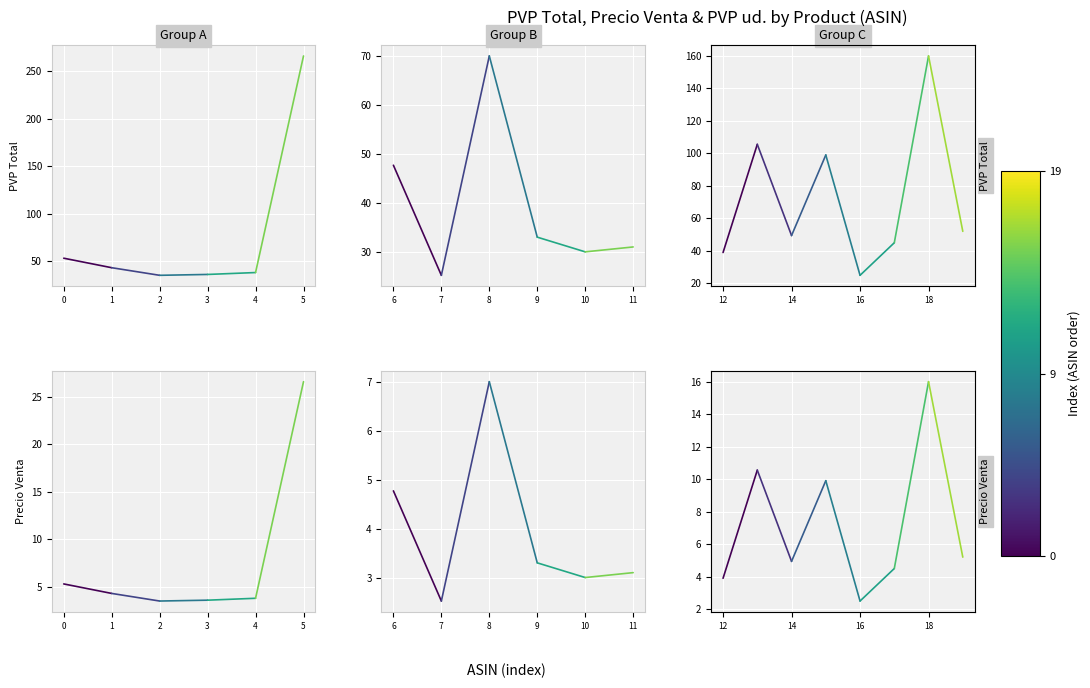

Which series has the largest total across all categories?

PVP Total